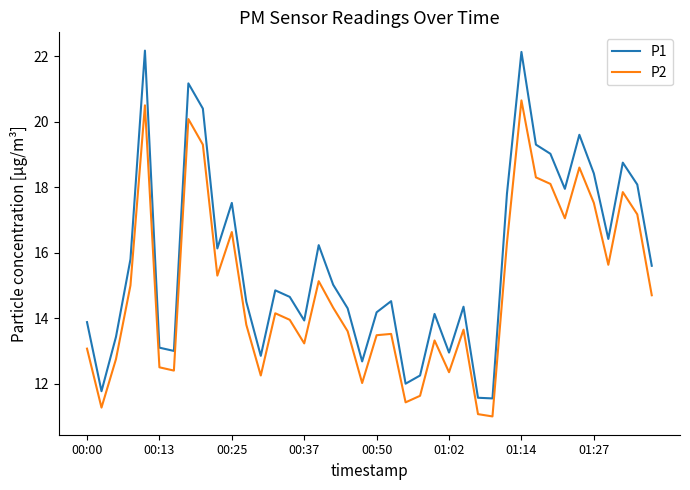

What is the minimum value shown in the chart?

11.0